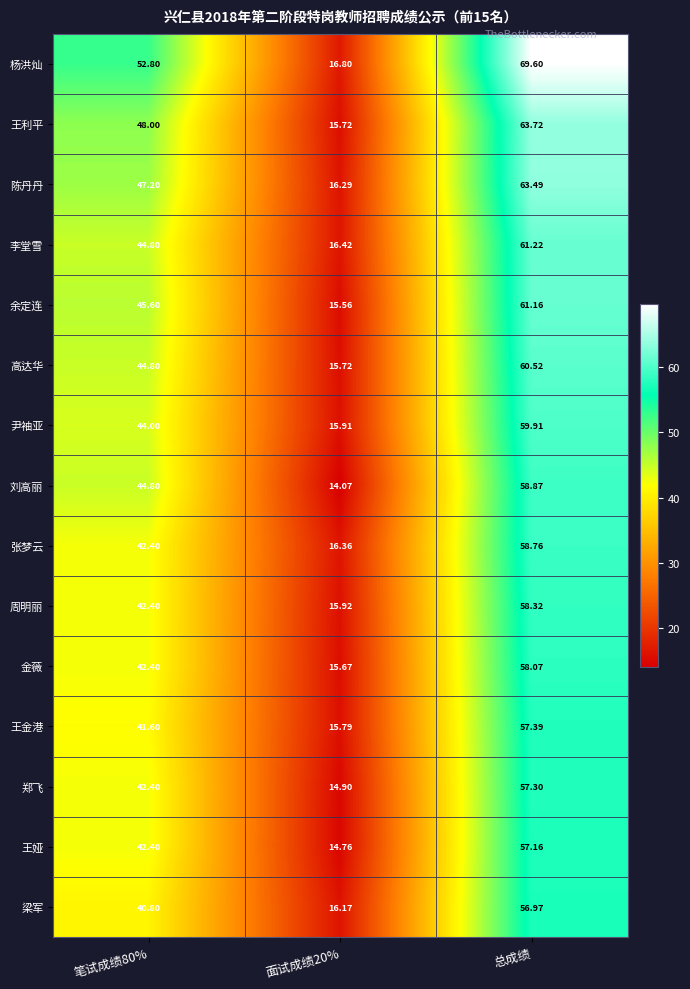

List the series in order of their peak value, lowest first.

梁军, 王娅, 郑飞, 王金港, 金薇, 周明丽, 张梦云, 刘高丽, 尹袖亚, 高达华, 余定连, 李堂雪, 陈丹丹, 王利平, 杨洪灿